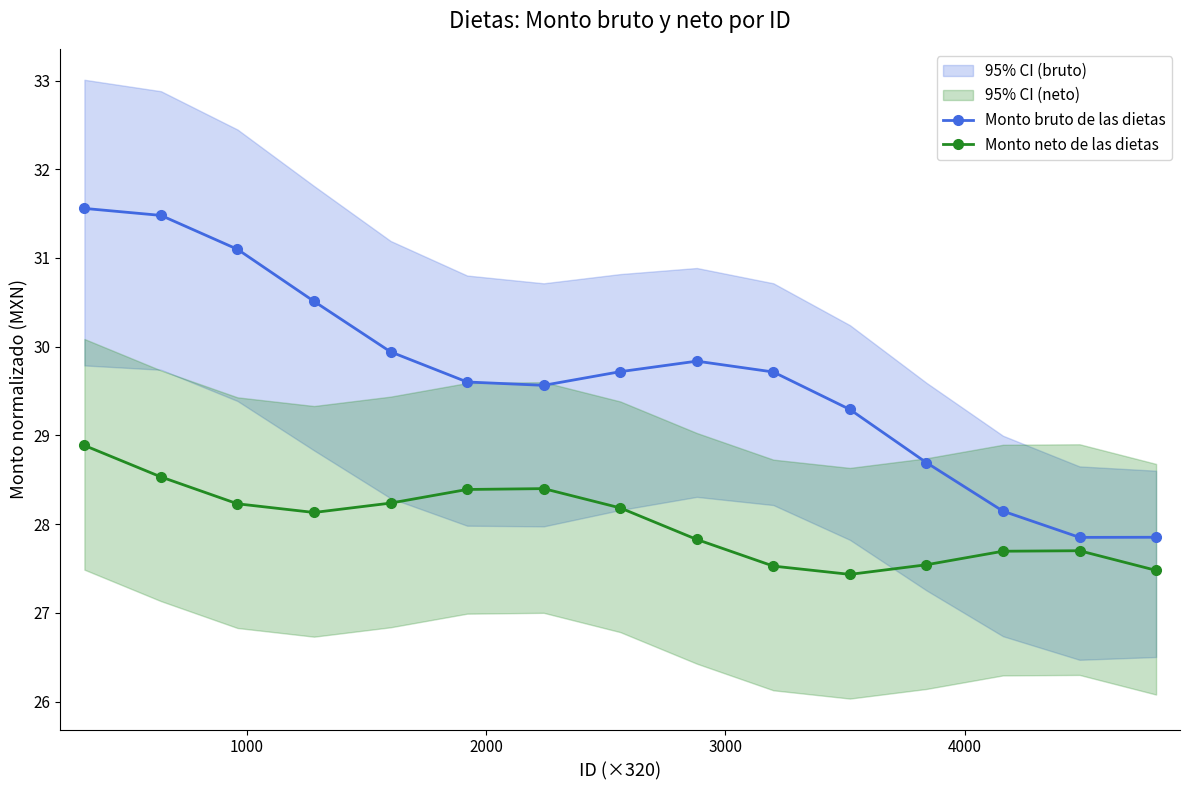

What is the lowest value of the Monto bruto de las dietas series?

27.9